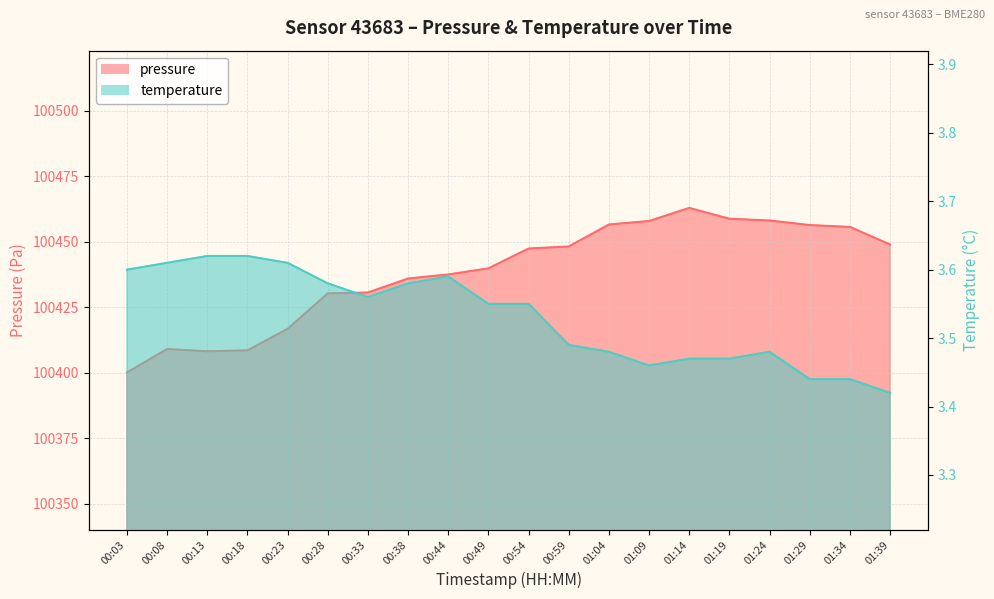

How many data points in pressure are less than 100447?

10